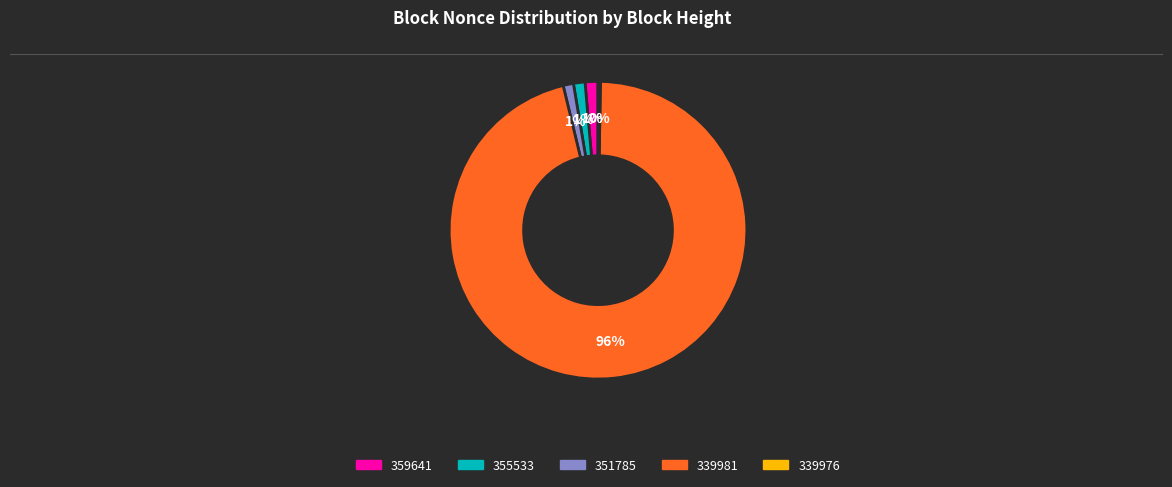

Between 359641 and 339981, which is larger?

339981